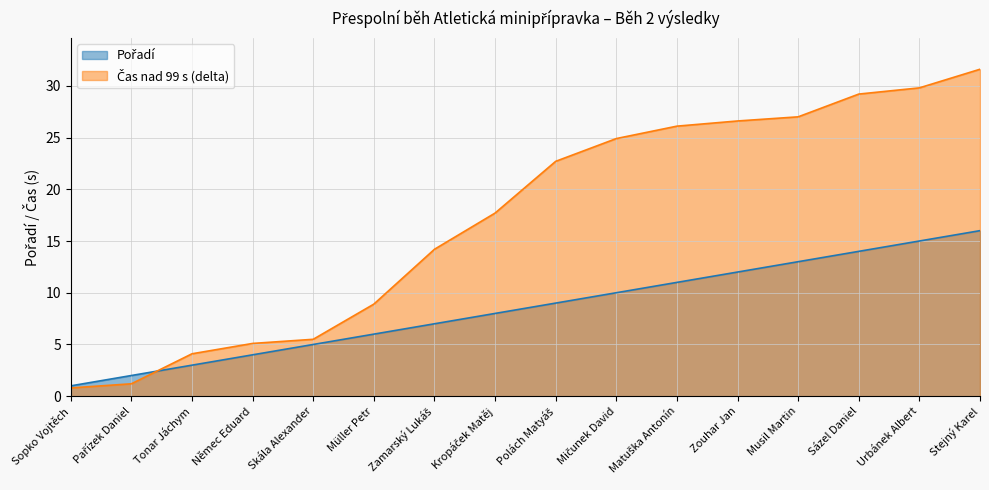

Does the chart have visible grid lines?

Yes